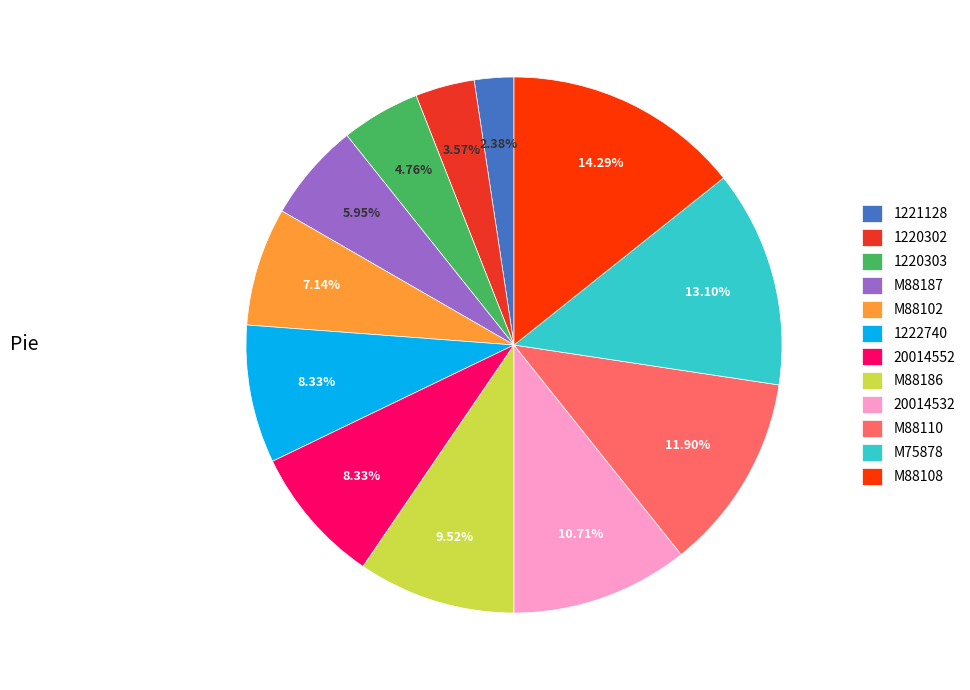

What percentage is NOT represented by M88186?

90.5%